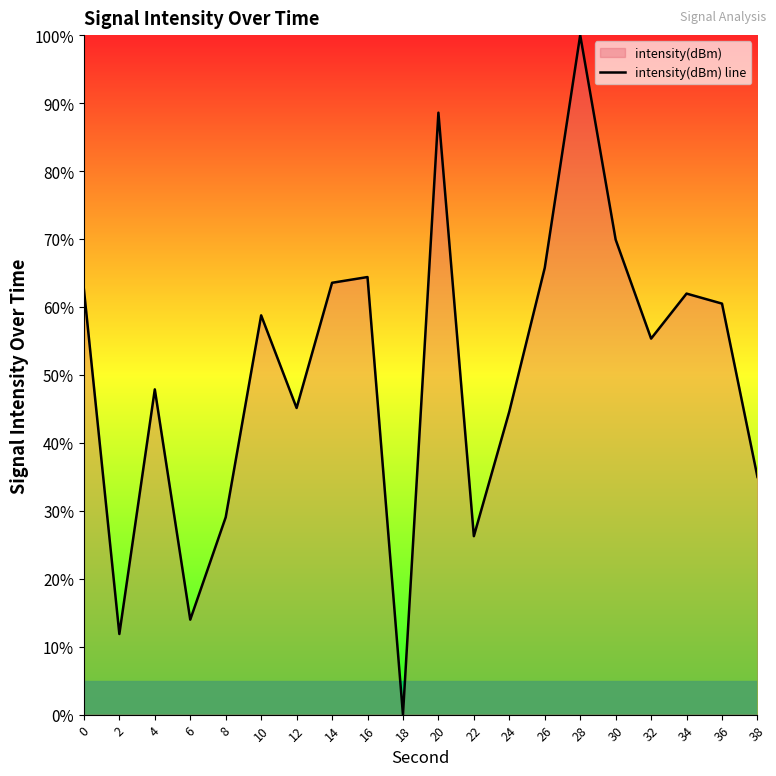

What is the difference between the maximum and second lowest values?

88.1